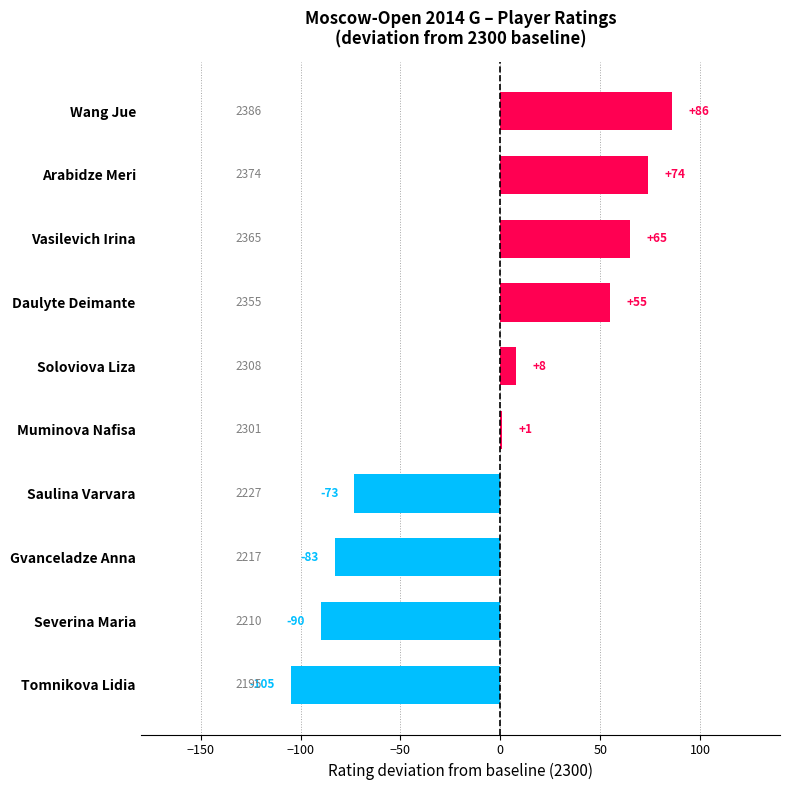

What is the change in value from Severina Maria to Vasilevich Irina?

+155